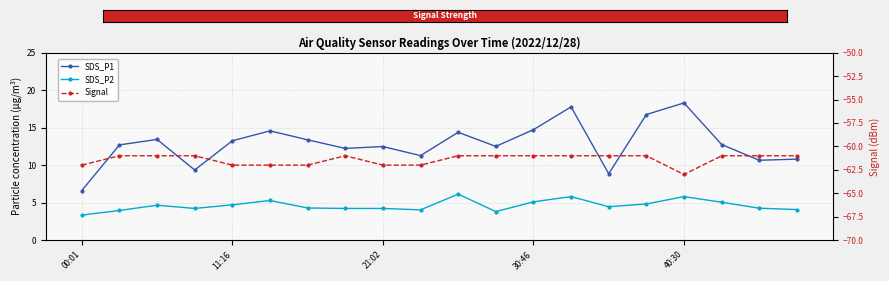

What is the difference between the second highest and minimum values in the SDS_P1 series?

11.2